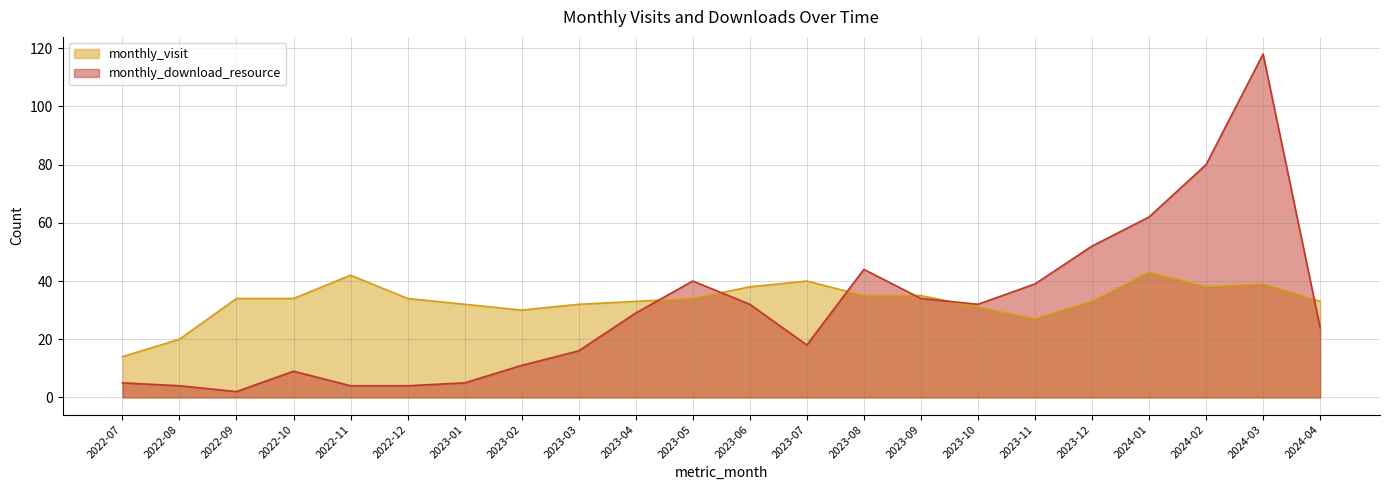

What is the label of the 6th point from the right?

2023-11